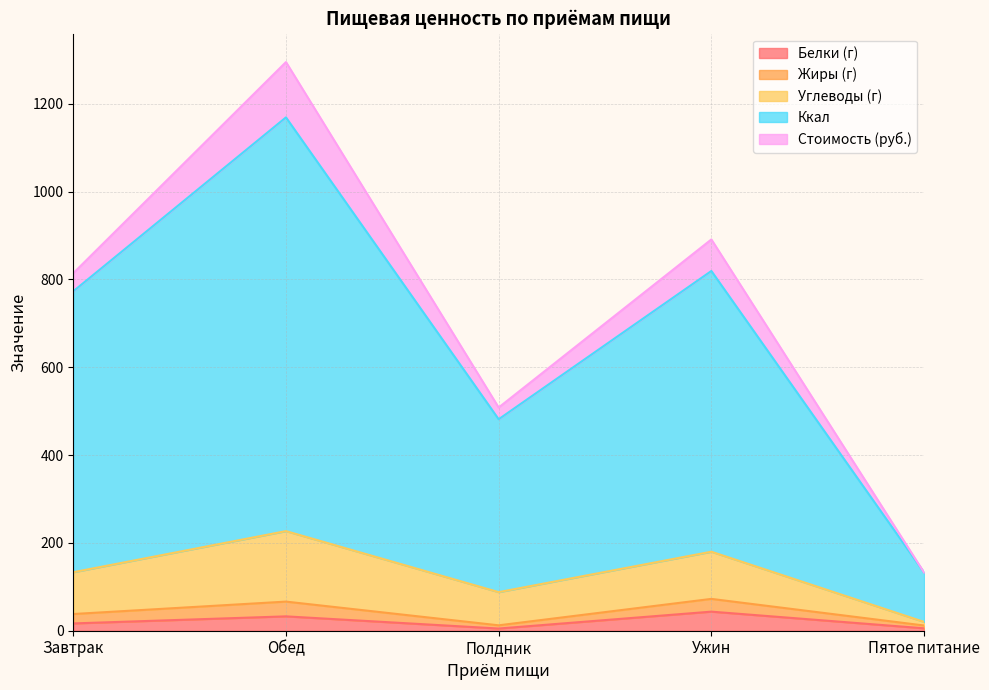

What is the total value across all series at Пятое питание?

132.6